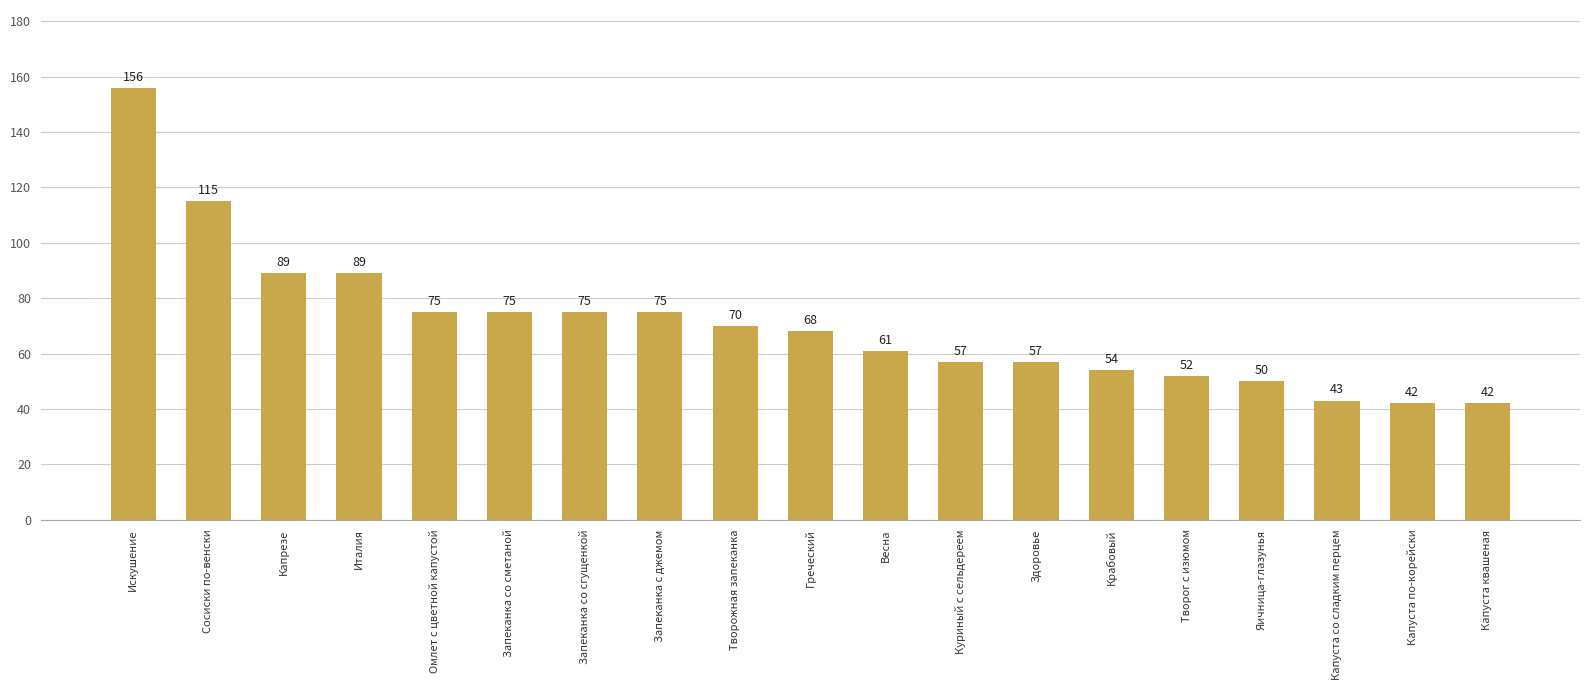

What is the average value?

71